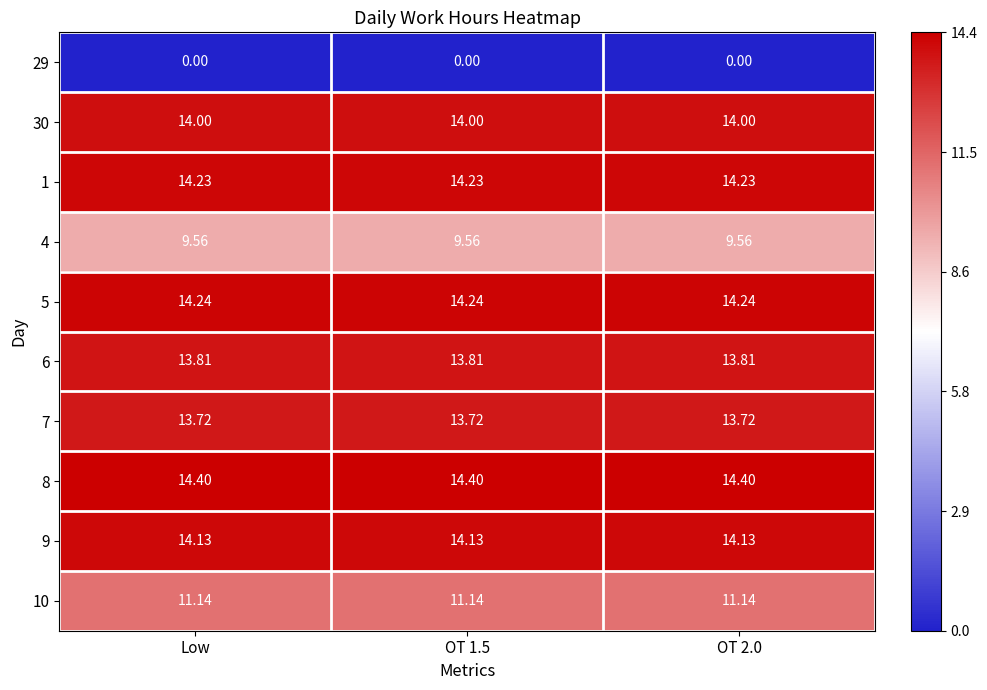

Is the value of 8 at OT 1.5 greater than the value of 9 at OT 2.0?

Yes